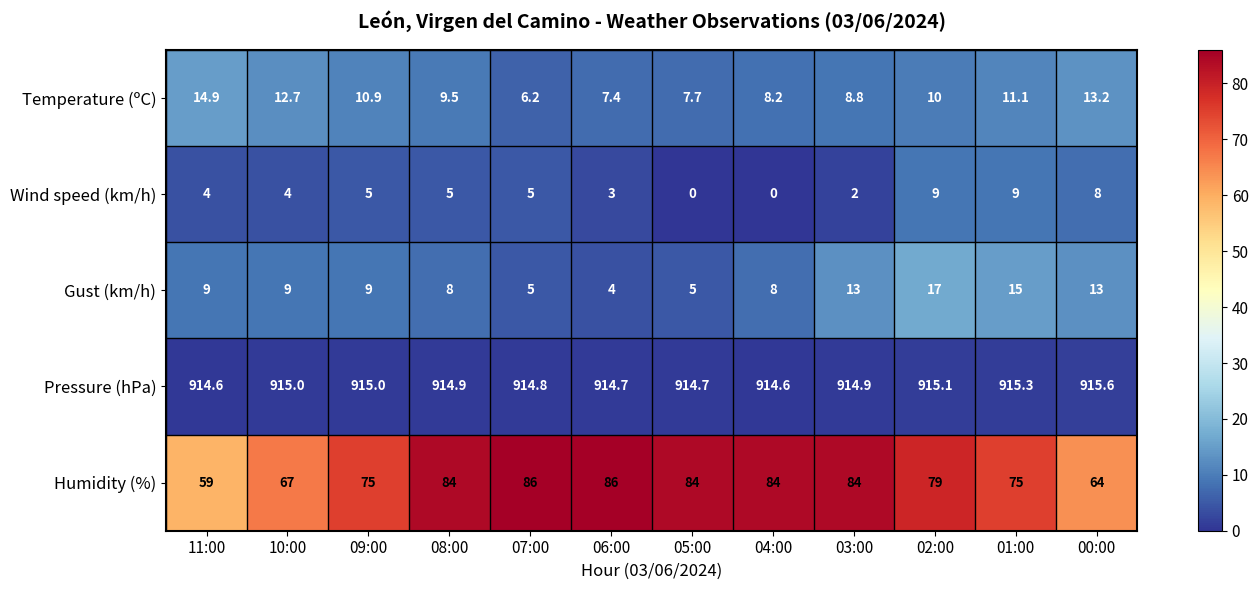

What is the total value across all series at 01:00?

1025.4